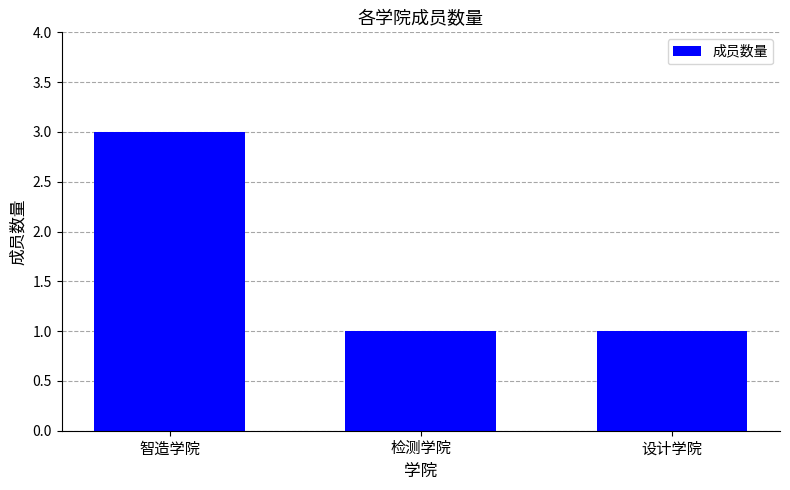

What is the difference between the maximum and minimum values?

2